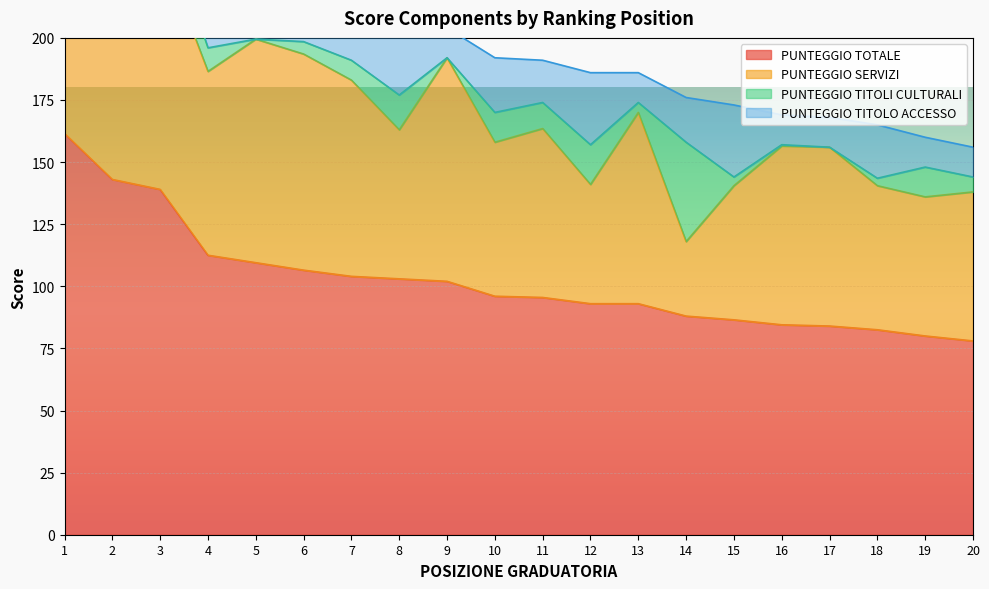

What is the difference between the maximum and minimum values in the PUNTEGGIO TITOLI CULTURALI series?

40.0